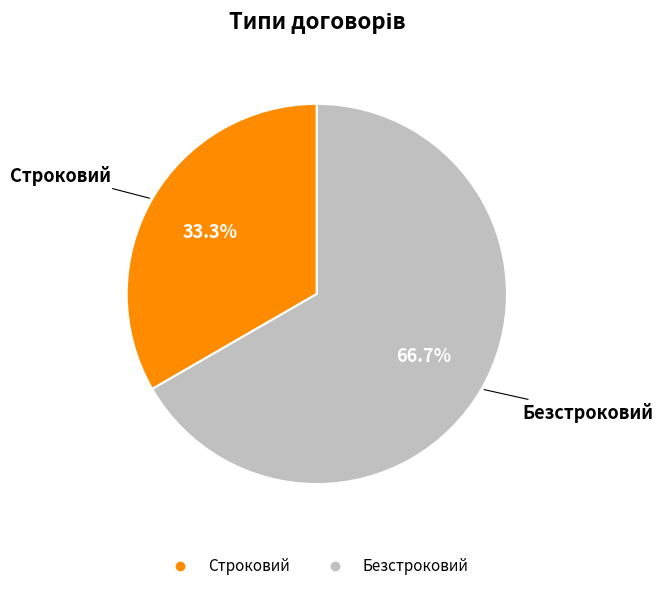

Which category has the biggest portion of the pie?

Безстроковий